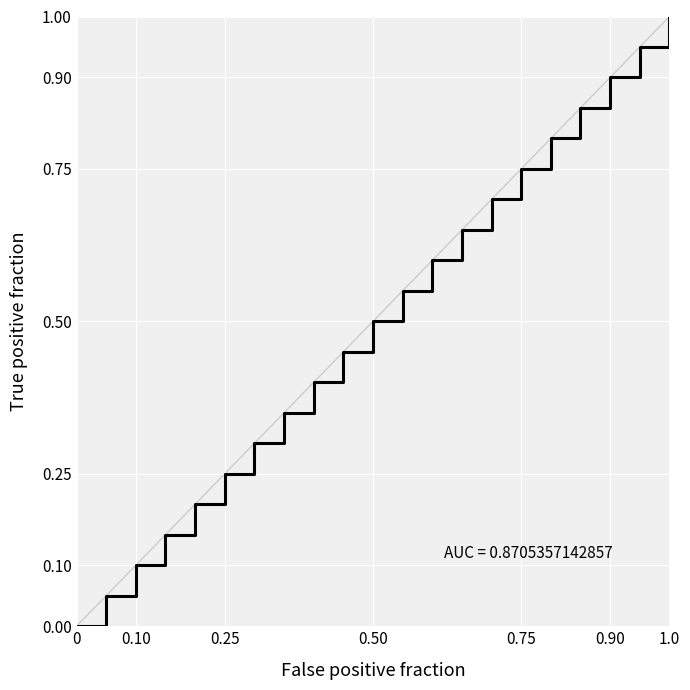

How many data points are above 0?

21